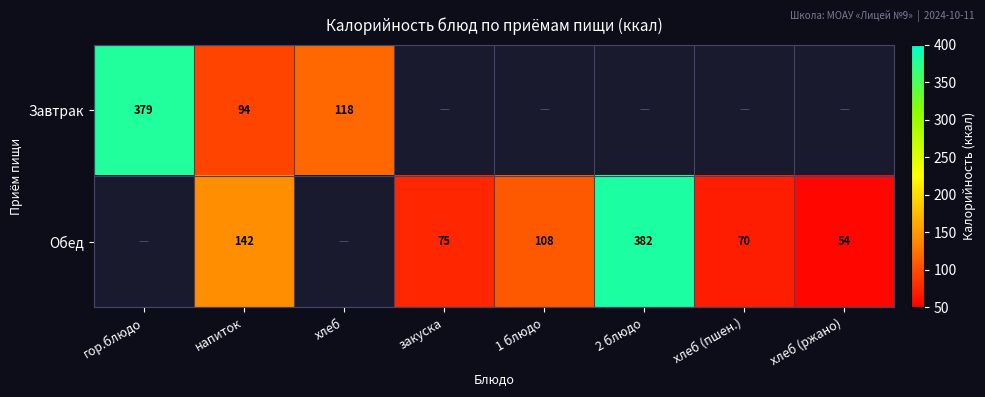

What is the sum of the Обед values at хлеб (пшен.) and хлеб (ржано)?

124